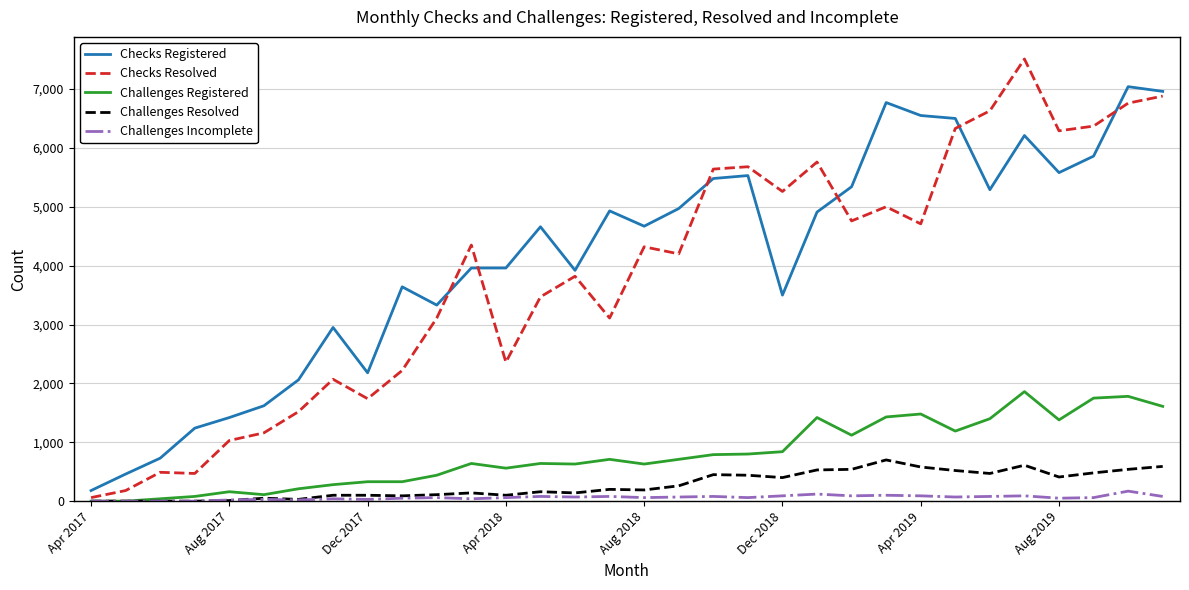

What is the greatest value displayed?

7510